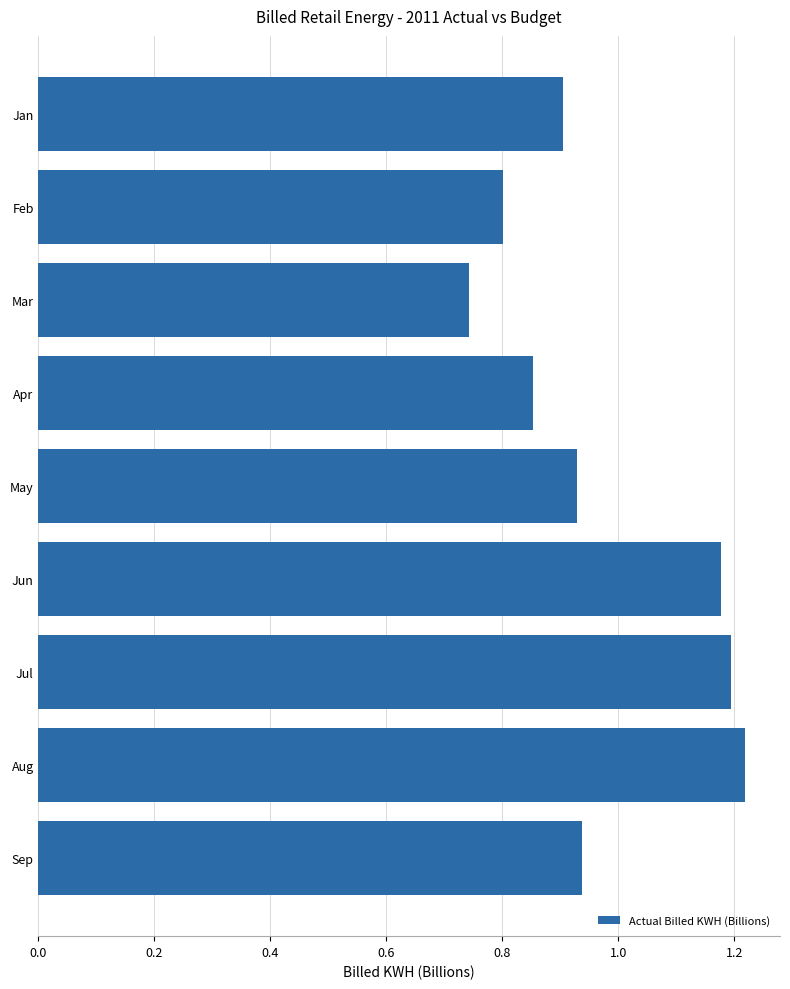

Is it true that the value at Sep is 1.4?

False